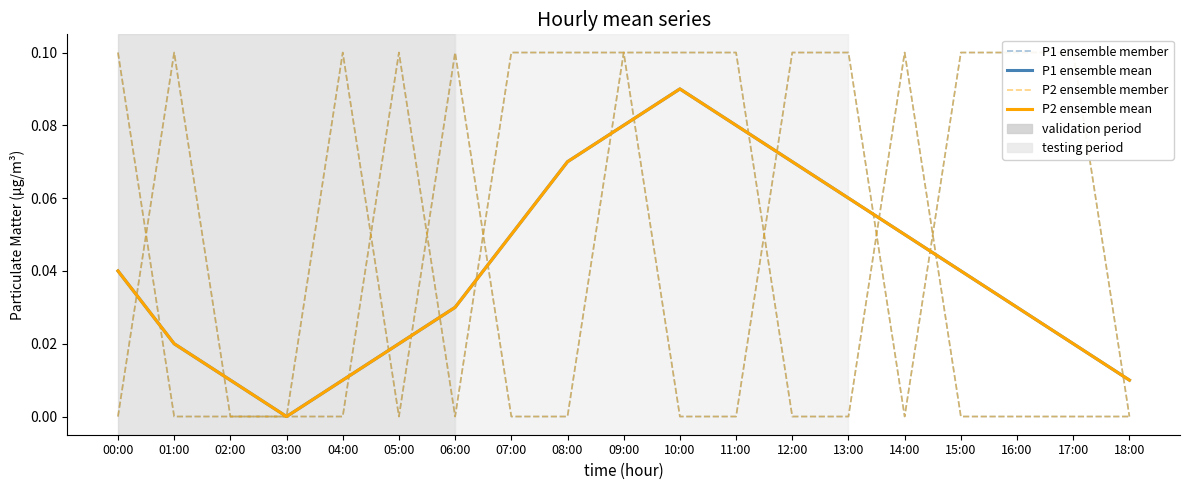

What is the label of the 8th point from the right?

11:00